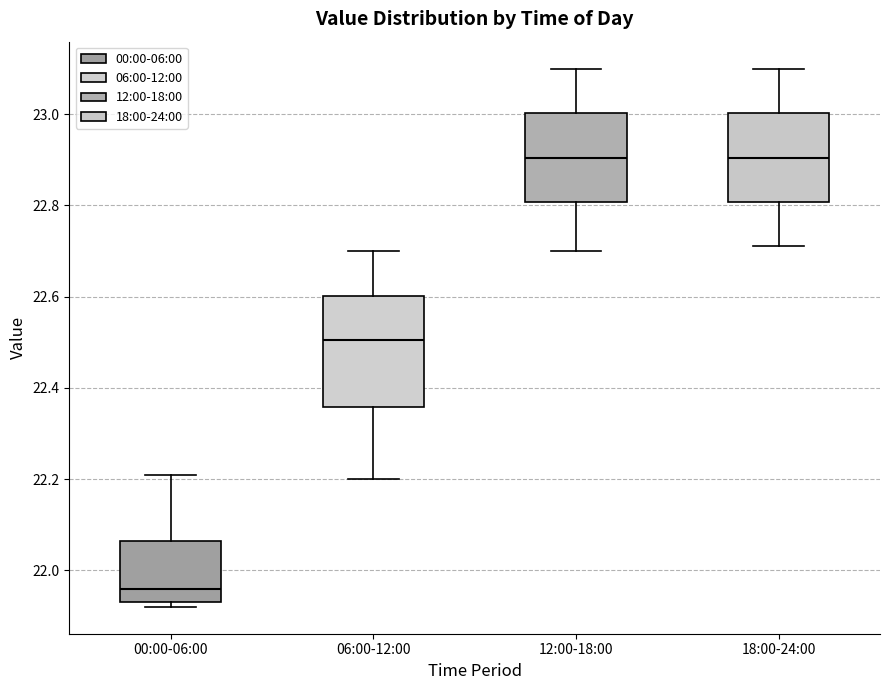

Where does the median line of the box for 06:00-12:00 sit on the y-axis? The values are not printed on the chart, so give them approximately, as read against the axis.

22.50